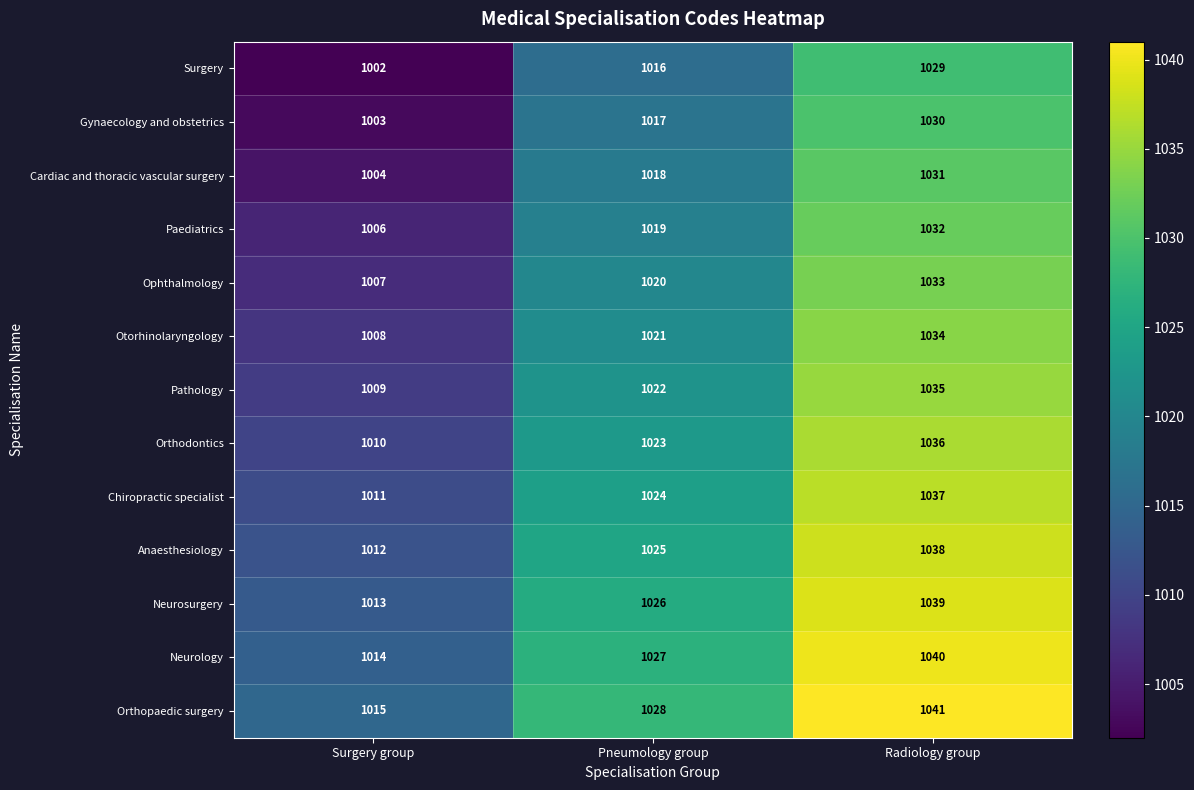

At which label does Chiropractic specialist reach its minimum?

Surgery group